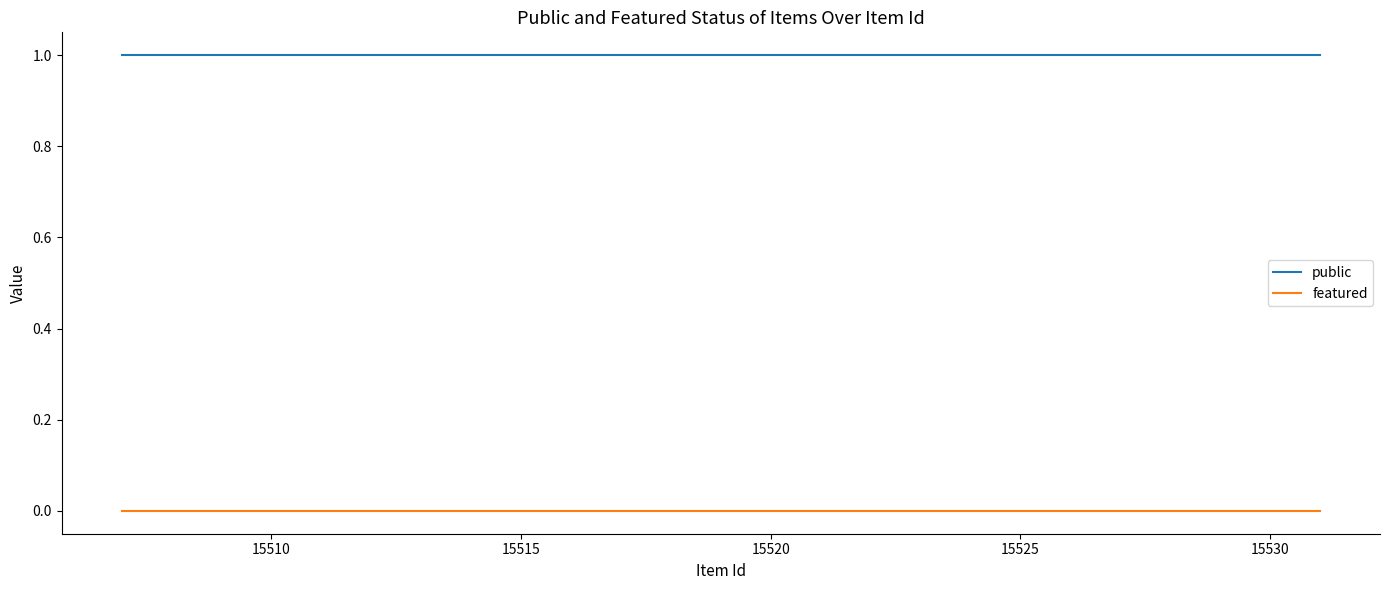

True or false: public and featured intersect in this chart.

False